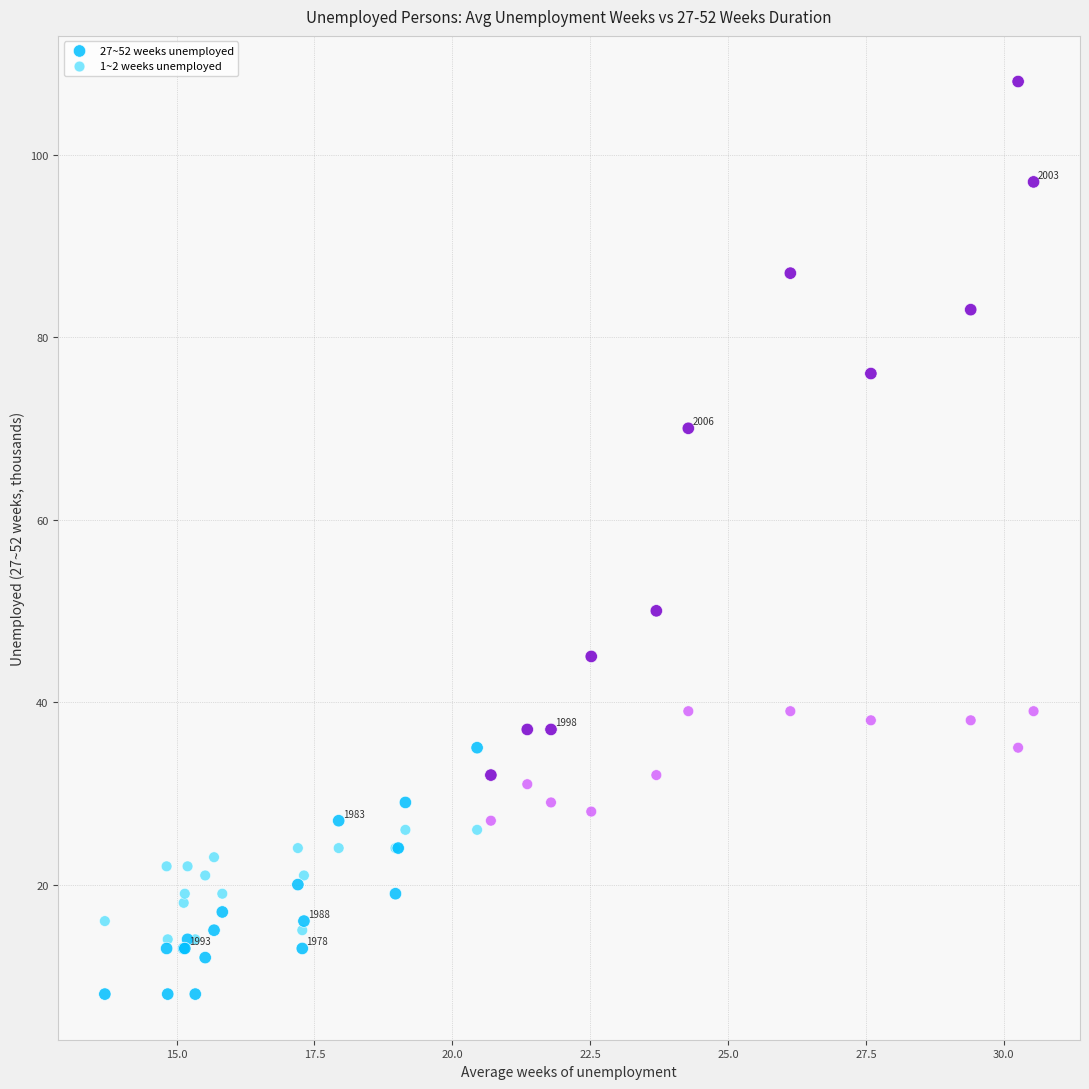

Which series contains the highest Y value?

27~52 weeks unemployed